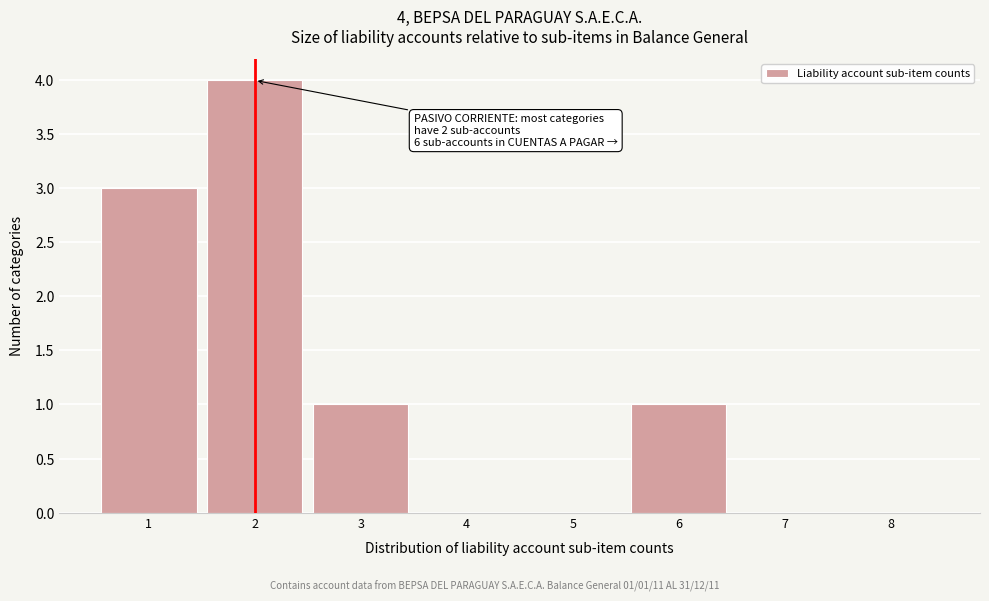

Over which range of the x-axis is the bar tallest?

1.5 to 2.5